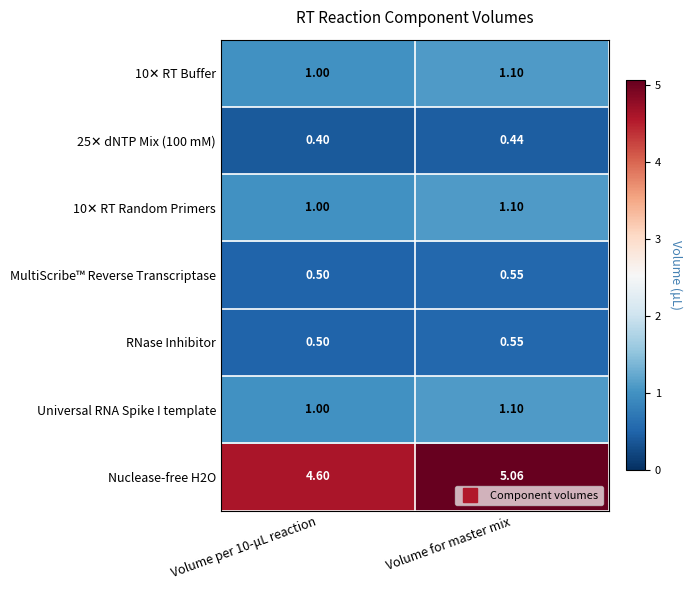

Which category has the highest value across all series?

Volume for master mix